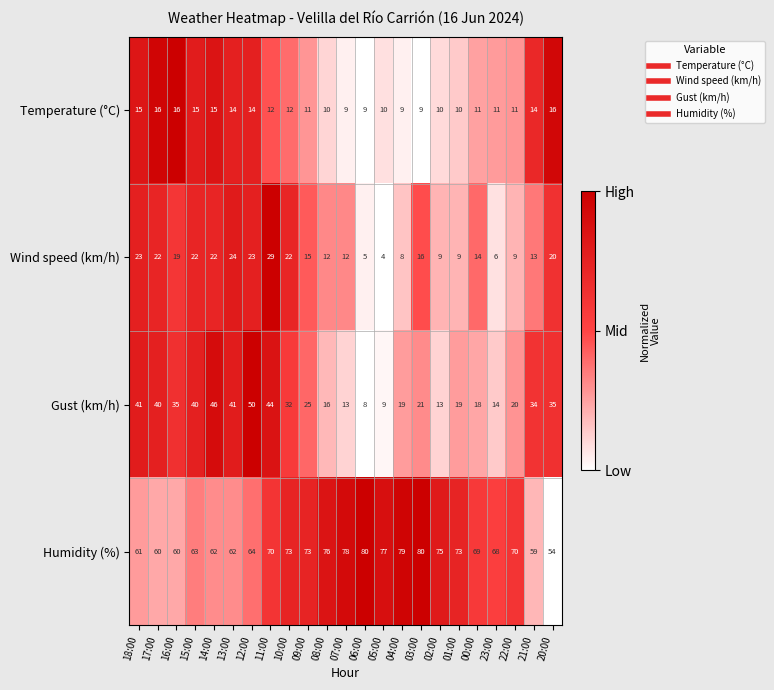

Which label corresponds to the smallest value in the chart?

05:00